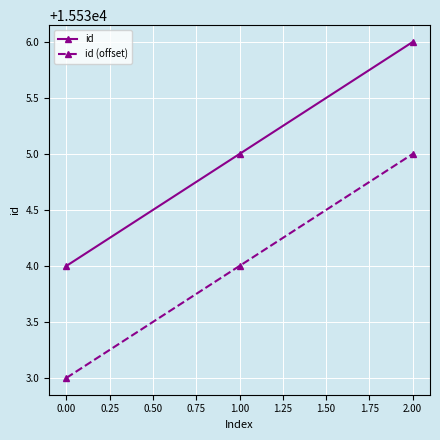

What is the minimum value shown in the chart?

15533